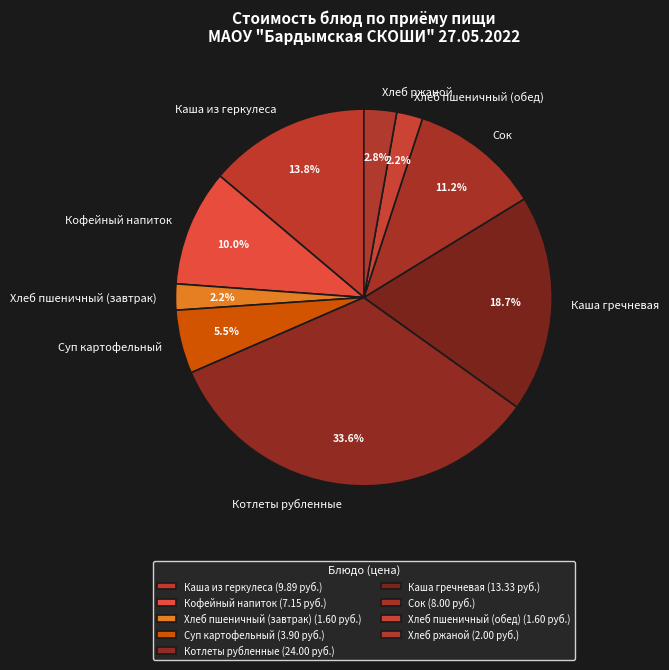

What is the ratio of the value at Хлеб пшеничный (обед) to the value at Котлеты рубленные?

0.1